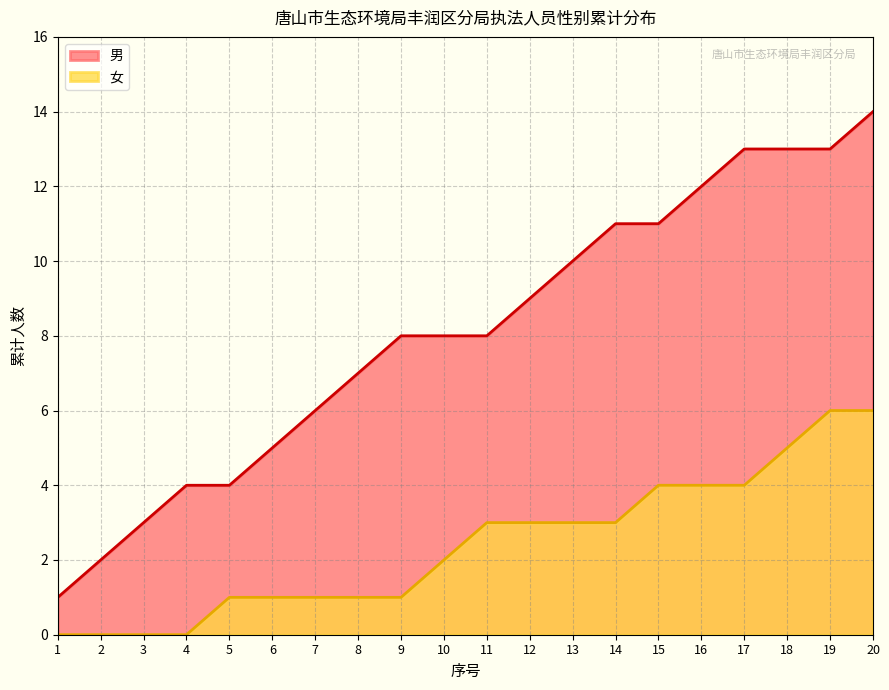

How many data points does each series have?

20